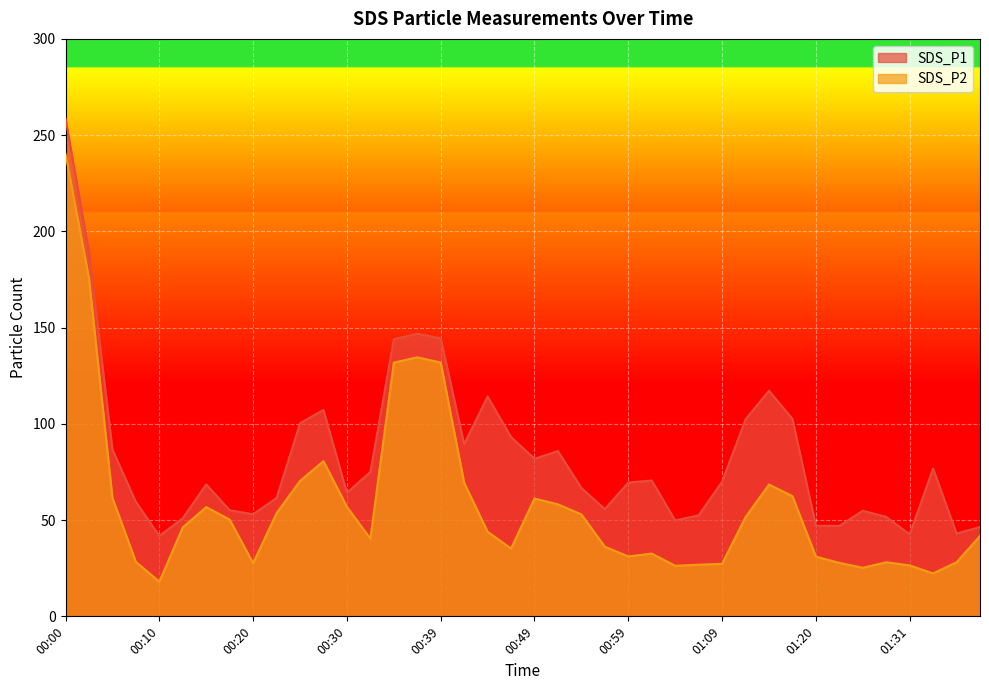

What is the label of the 20th point from the right?

00:49